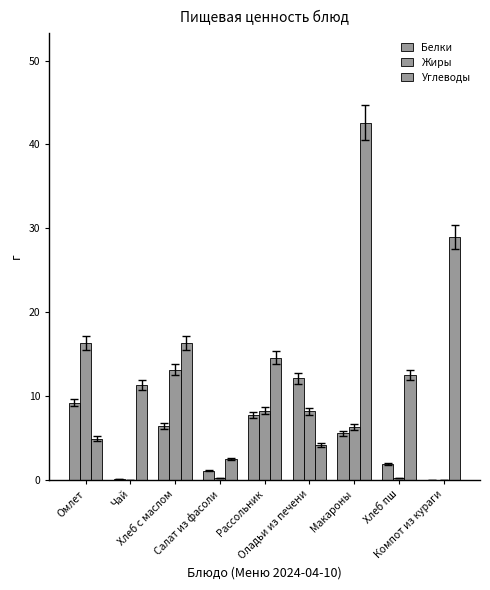

How many groups of bars are there?

9